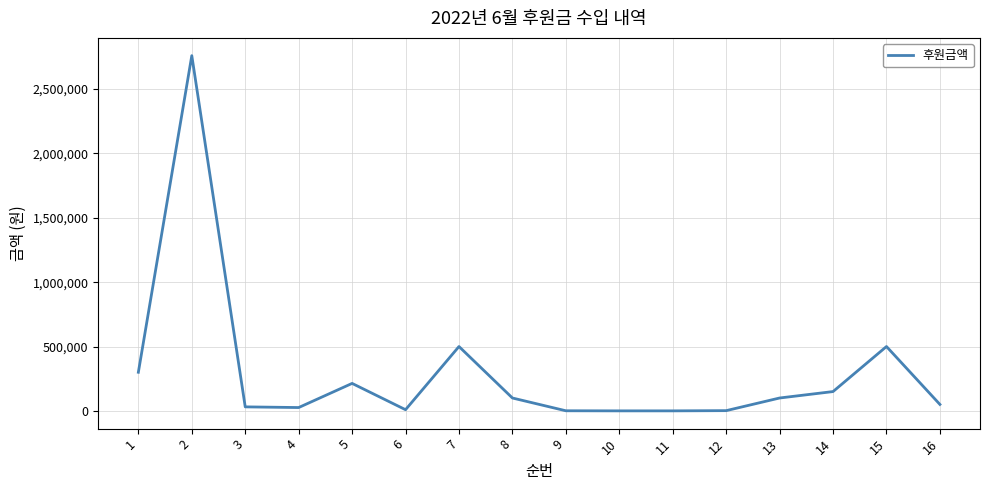

How many values are below 100000?

8